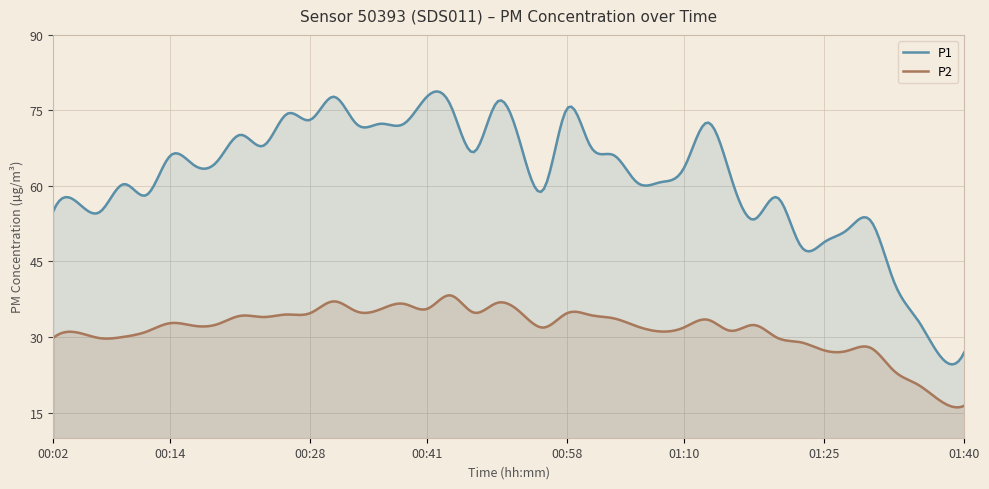

Rank the series by their average value, from highest to lowest.

P1, P2